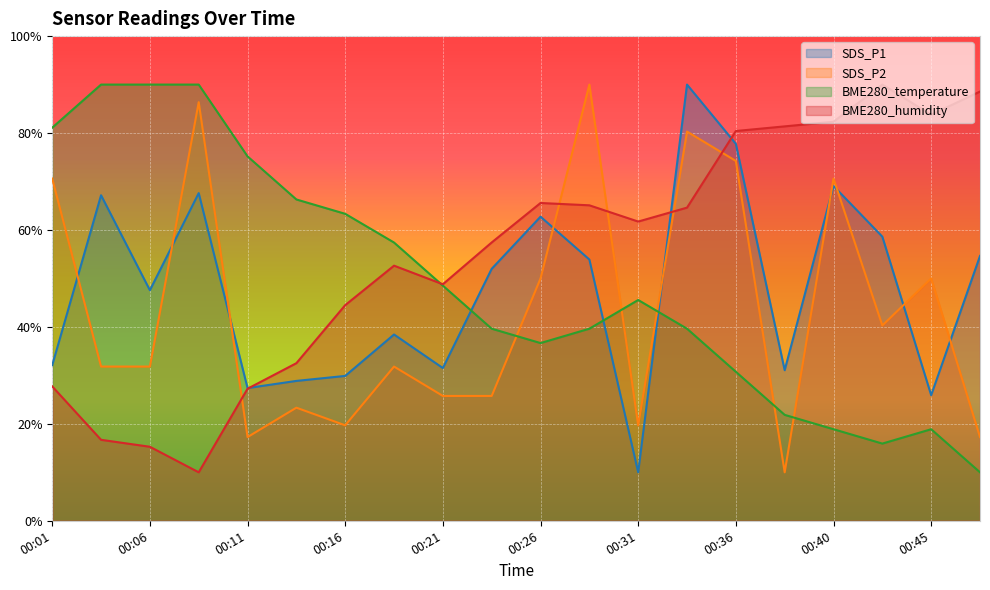

List the labels in order of SDS_P1 value, largest first.

00:33, 00:36, 00:40, 00:08, 00:03, 00:26, 00:43, 00:48, 00:28, 00:23, 00:06, 00:18, 00:01, 00:21, 00:38, 00:16, 00:13, 00:11, 00:45, 00:31